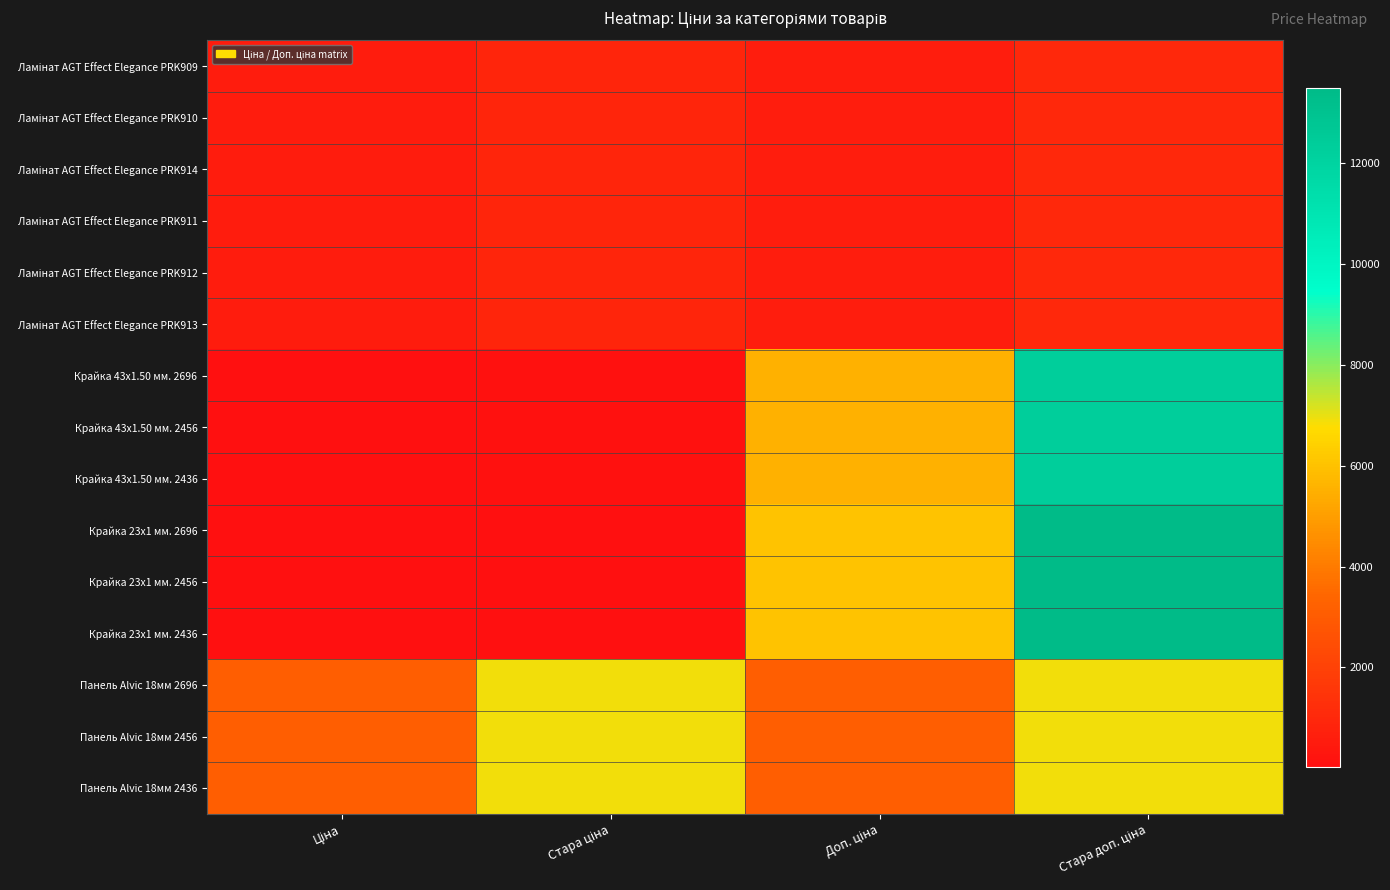

At Доп. ціна, list the series in order from smallest to largest.

Ламінат AGT Effect Elegance PRK909, Ламінат AGT Effect Elegance PRK910, Ламінат AGT Effect Elegance PRK914, Ламінат AGT Effect Elegance PRK911, Ламінат AGT Effect Elegance PRK912, Ламінат AGT Effect Elegance PRK913, Панель Alvic 18мм 2696, Панель Alvic 18мм 2456, Панель Alvic 18мм 2436, Крайка 43x1.50 мм. 2696, Крайка 43x1.50 мм. 2456, Крайка 43x1.50 мм. 2436, Крайка 23x1 мм. 2696, Крайка 23x1 мм. 2456, Крайка 23x1 мм. 2436